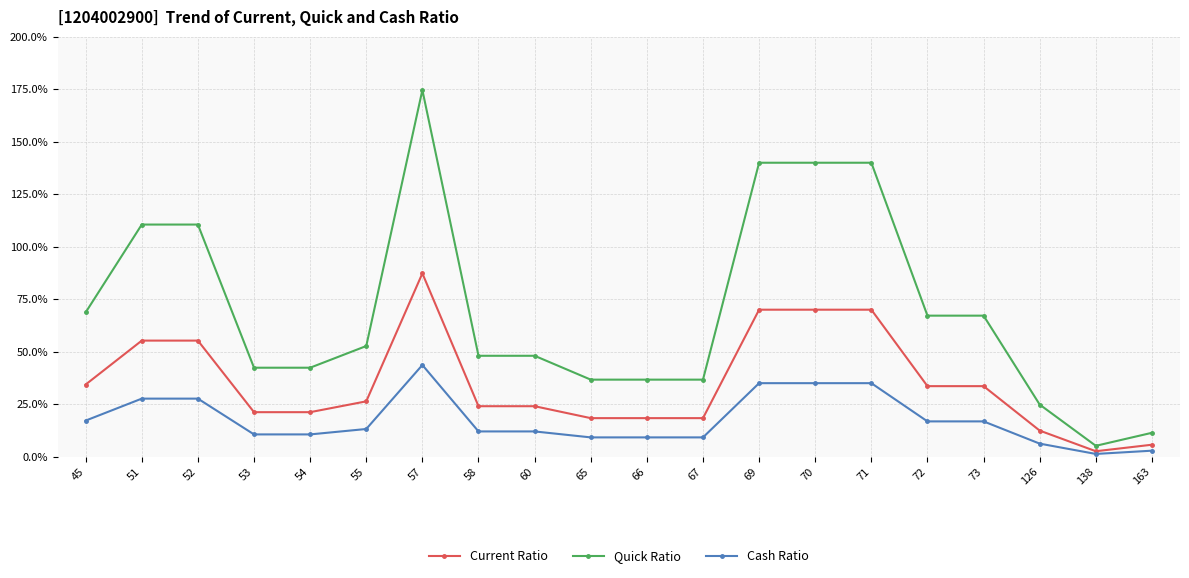

What is the total value across all series at 138?

9.0